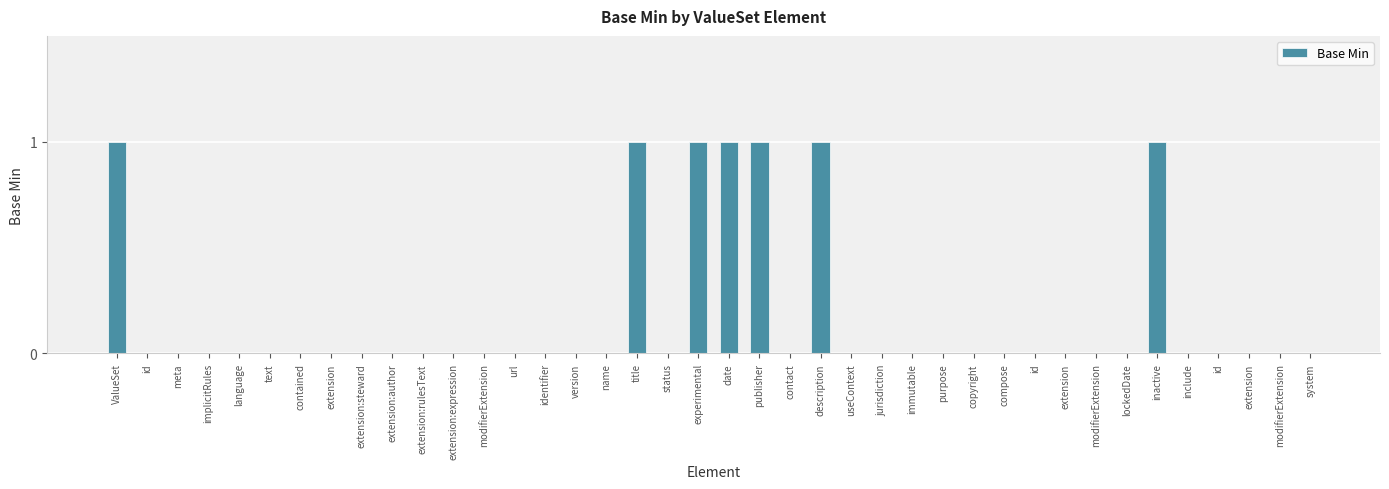

Are the bars horizontal?

No